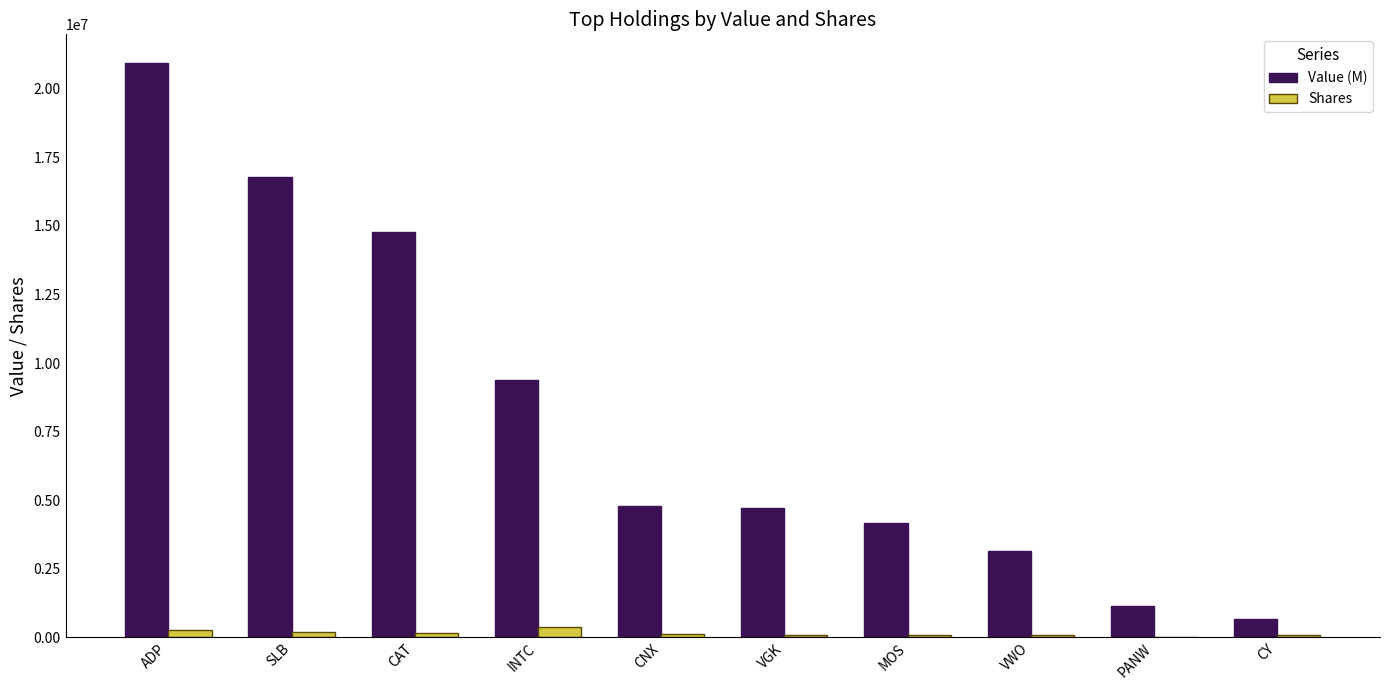

How many groups of bars are there?

10